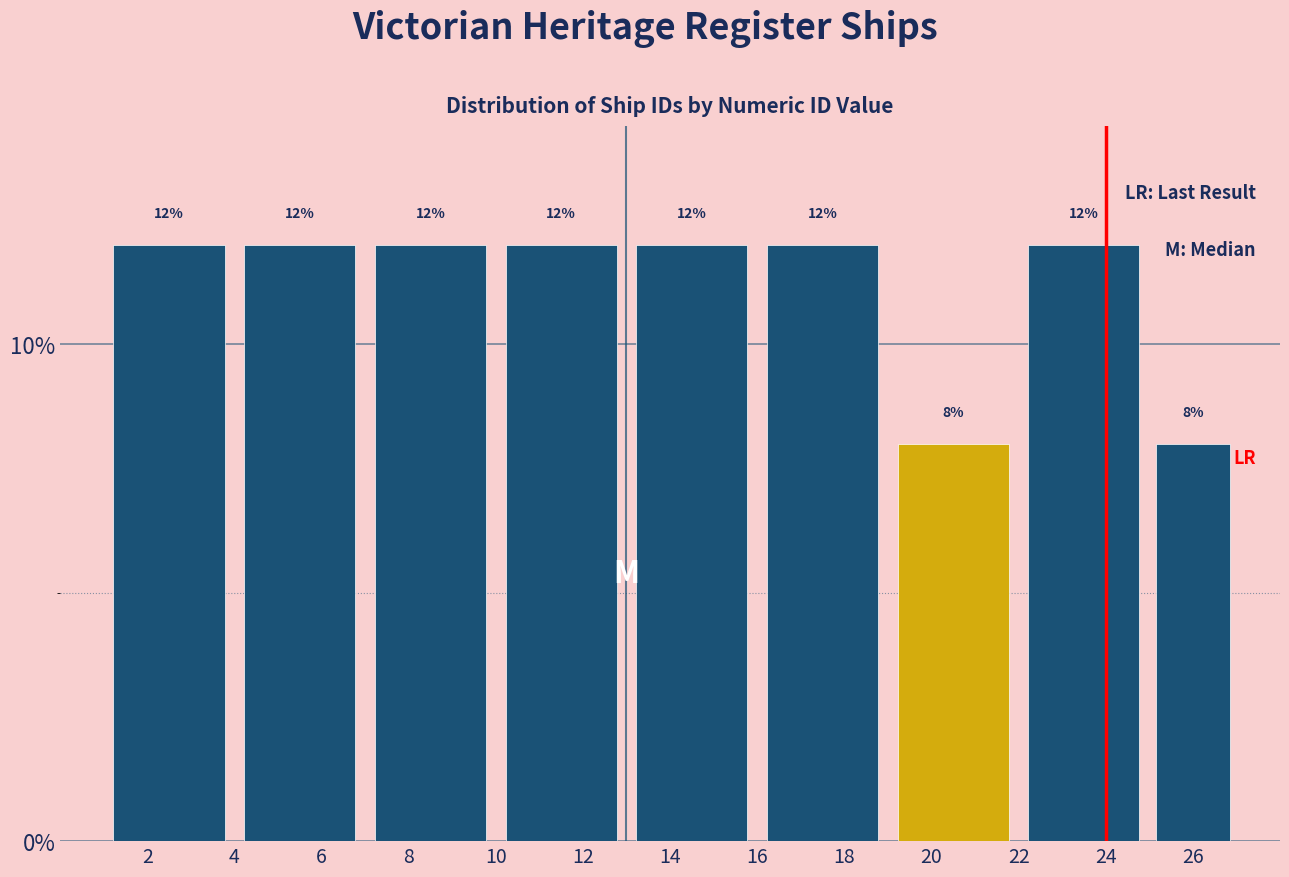

Reading left to right, list every bar in this chart as the range it spans on the x-axis followed by its height.

1 to 4: 12
4 to 7: 12
7 to 10: 12
10 to 13: 12
13 to 16: 12
16 to 19: 12
19 to 22: 8
22 to 25: 12
25 to 27: 8